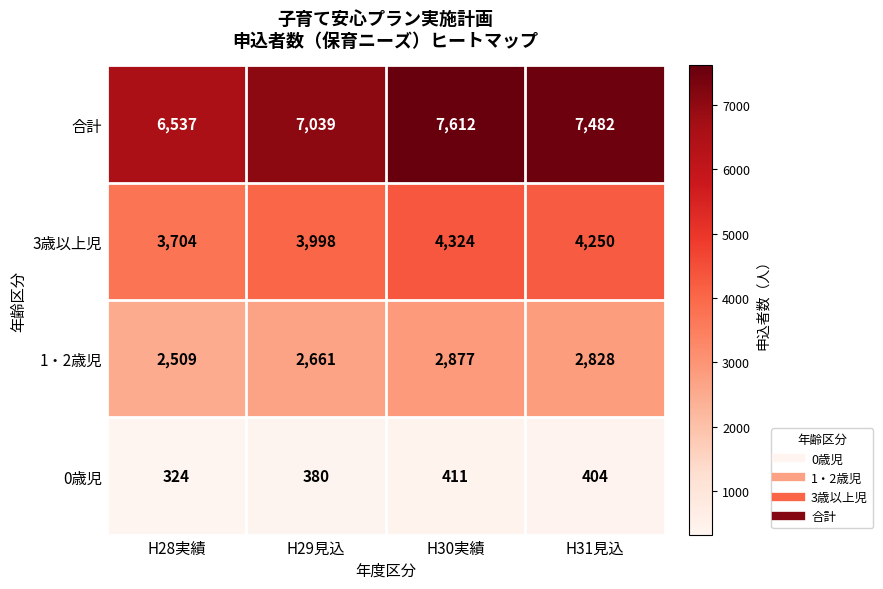

Which series has the largest range (max minus min)?

合計